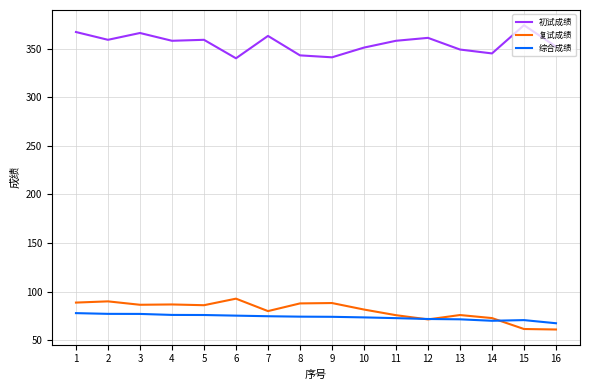

Is it true that 综合成绩 equals 74.4 at 8?

True